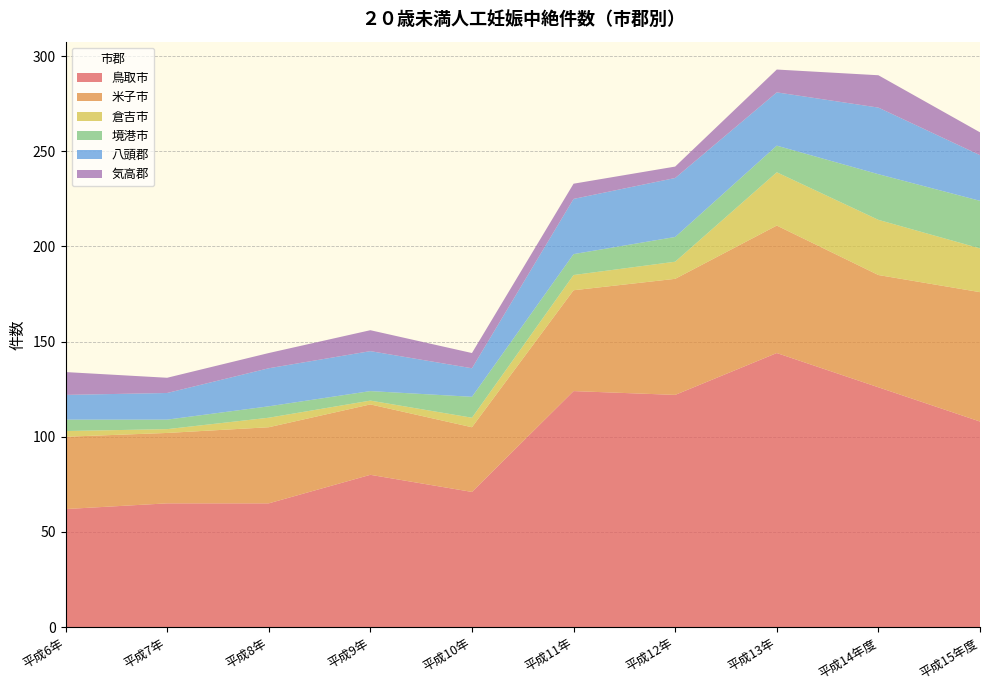

Reading left to right, what are all the values shown in this chart?

鳥取市: 62	65	65	80	71	124	122	144	126	108
米子市: 38	37	40	37	34	53	61	67	59	68
倉吉市: 3	2	5	2	5	8	9	28	29	23
境港市: 6	5	6	5	11	11	13	14	24	25
八頭郡: 13	14	20	21	15	29	31	28	35	24
気高郡: 12	8	8	11	8	8	6	12	17	12